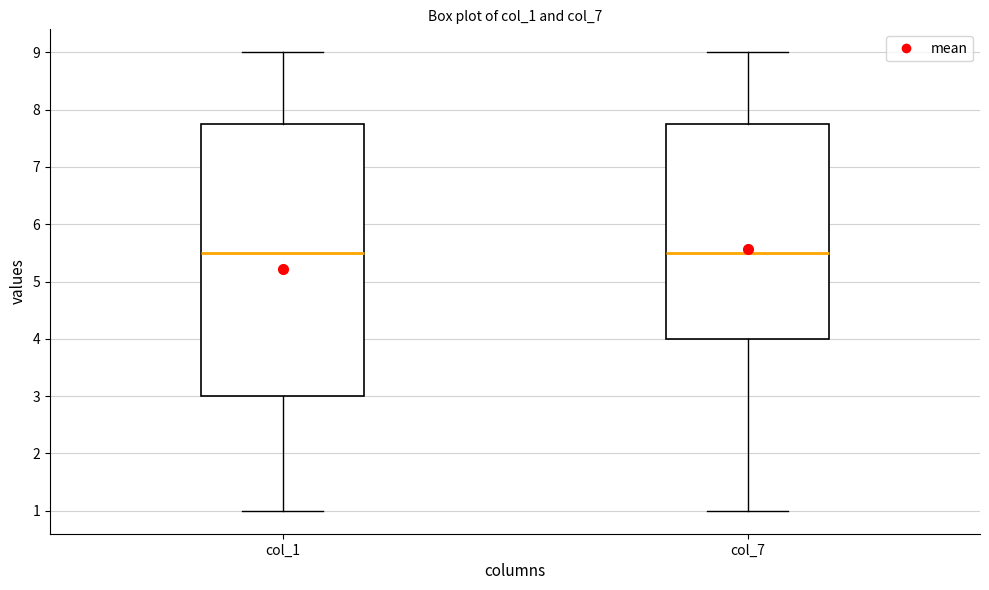

Where does the median line of the box for col_1 sit on the y-axis? The values are not printed on the chart, so give them approximately, as read against the axis.

5.5